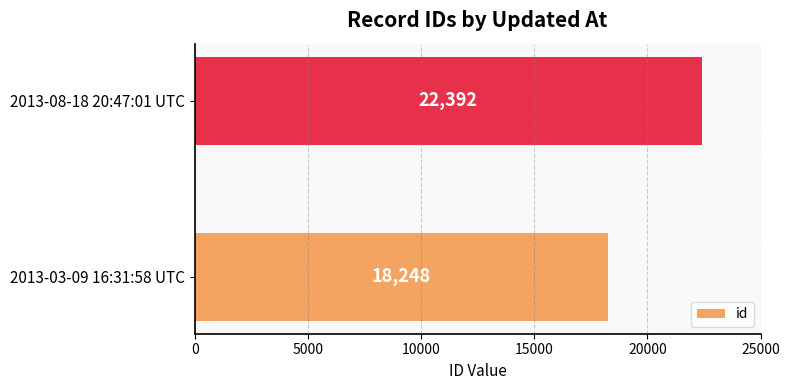

How many bars are there in total?

2